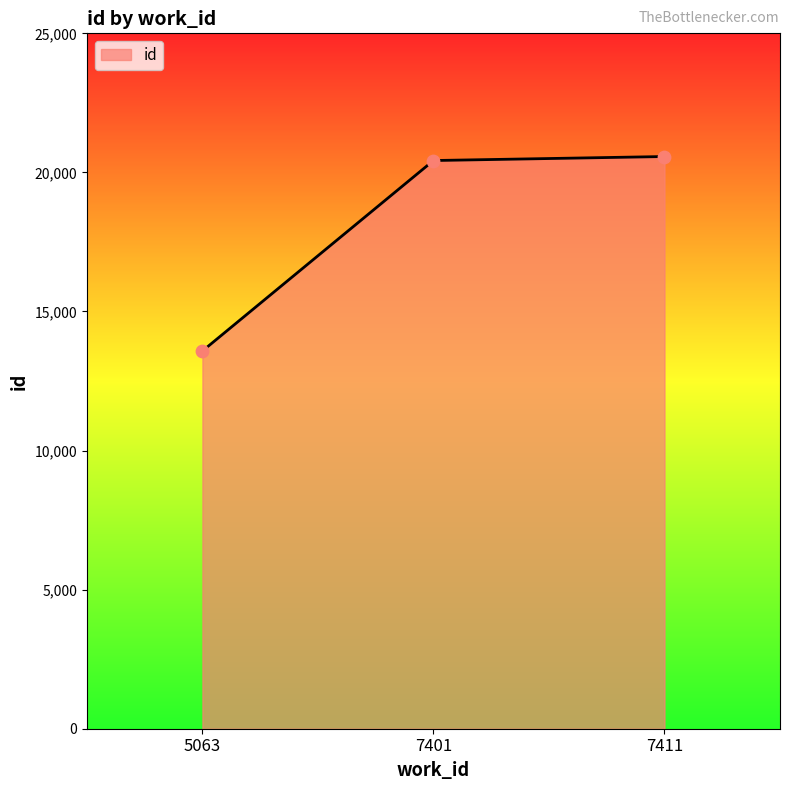

What is the ratio of the value at 7411 to the value at 7401?

1.0